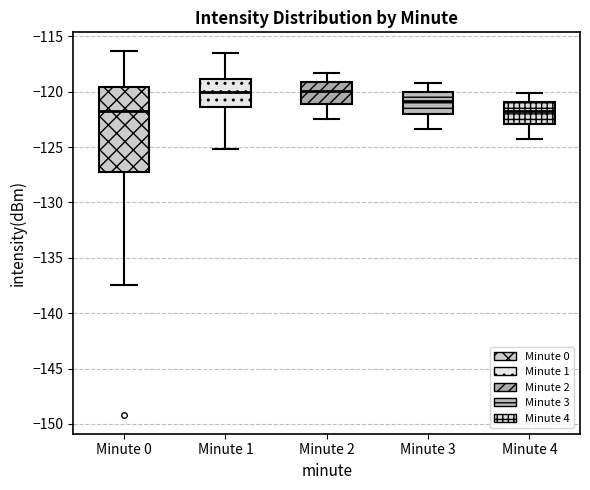

Reading left to right, read every box against the y-axis: the position of its median line, the range the box covers, and the ends of its whiskers. The values are not printed on the chart, so give them approximately, as read against the axis.

Minute 0: median -122.0, box -127.5 to -119.5, whiskers -137.5 to -116.5
Minute 1: median -120.0, box -121.5 to -119.0, whiskers -125.0 to -116.5
Minute 2: median -120.0, box -121.0 to -119.0, whiskers -122.5 to -118.5
Minute 3: median -121.0, box -122.0 to -120.0, whiskers -123.5 to -119.0
Minute 4: median -121.5, box -123.0 to -121.0, whiskers -124.5 to -120.0